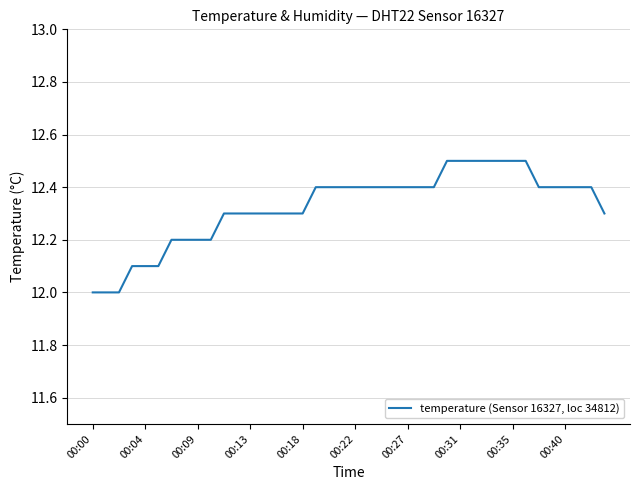

What is the maximum value shown in the chart?

12.5